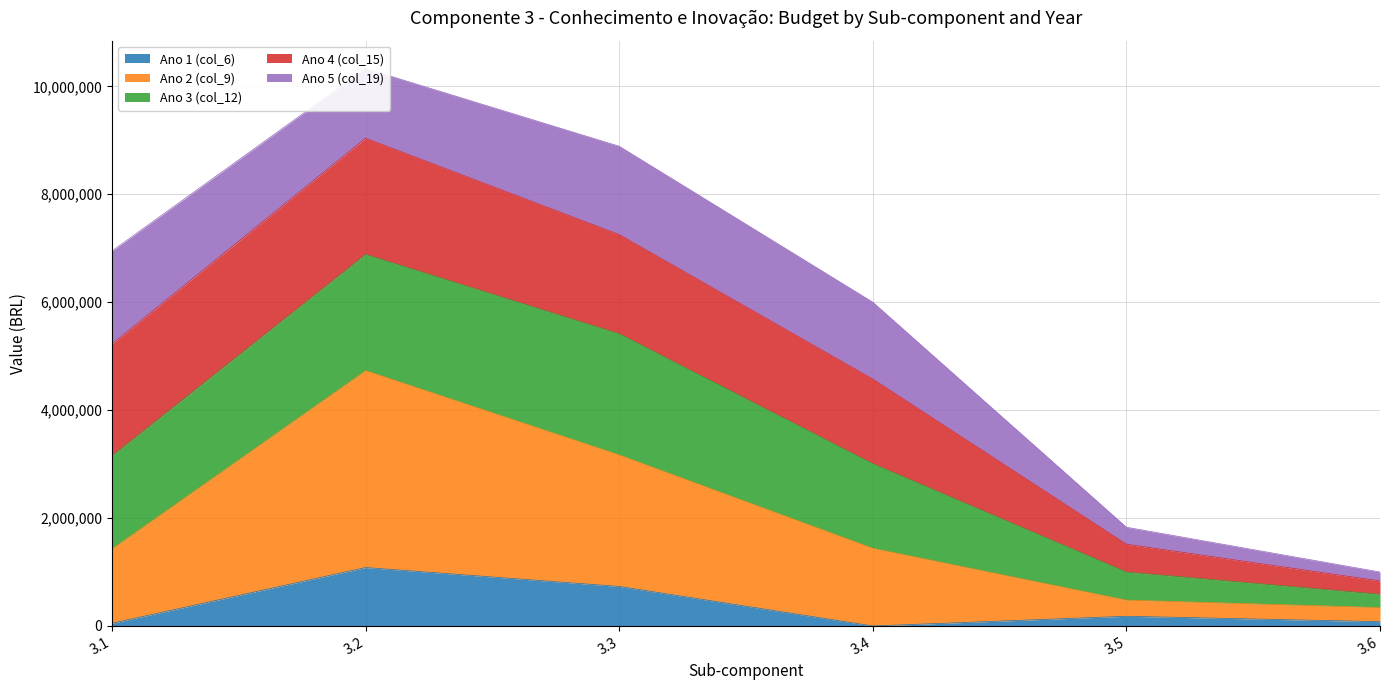

What is the difference between the Ano 1 (col_6) values at 3.6 and 3.5?

100000